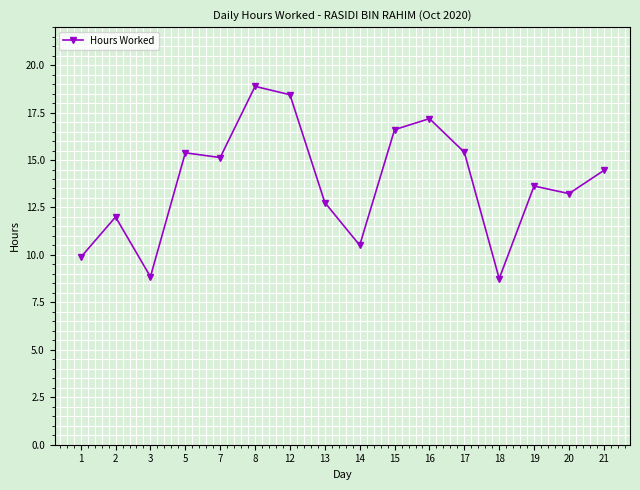

Count the number of categories in the chart.

16